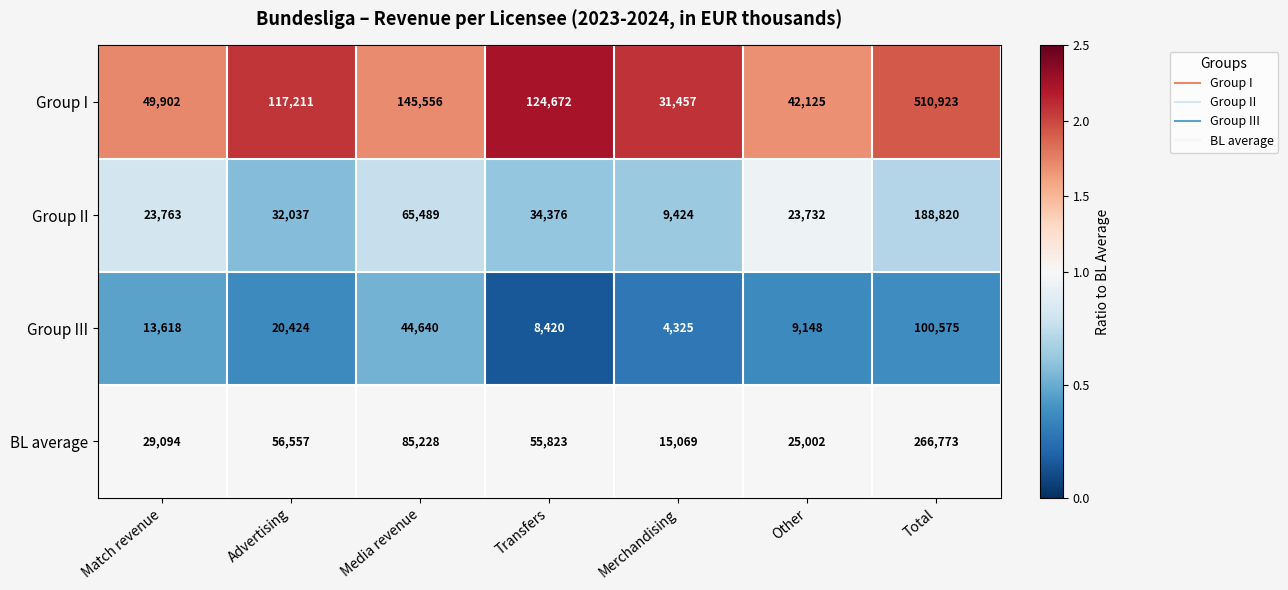

Reading left to right, list all the values displayed in this chart.

Group I: Match revenue=49902	Advertising=117211	Media revenue=145556	Transfers=124672	Merchandising=31457	Other=42125	Total=510923
Group II: Match revenue=23763	Advertising=32037	Media revenue=65489	Transfers=34376	Merchandising=9424	Other=23732	Total=188820
Group III: Match revenue=13618	Advertising=20424	Media revenue=44640	Transfers=8420	Merchandising=4325	Other=9148	Total=100575
BL average: Match revenue=29094	Advertising=56557	Media revenue=85228	Transfers=55823	Merchandising=15069	Other=25002	Total=266773